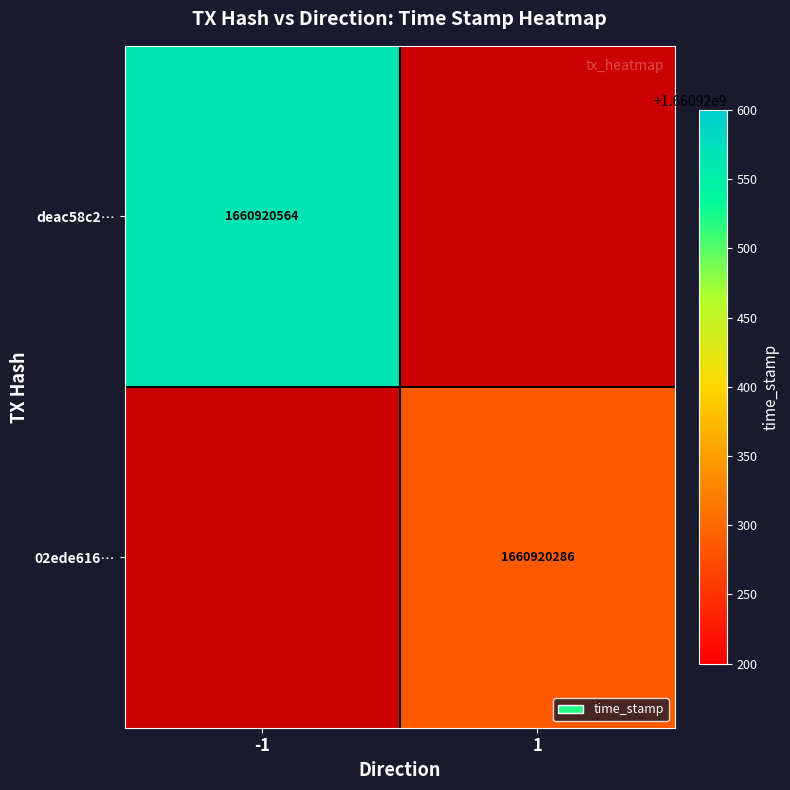

Read the 02ede61619510e590383e4f312acf9e3578ae18 value at time_stamp.

1660920286